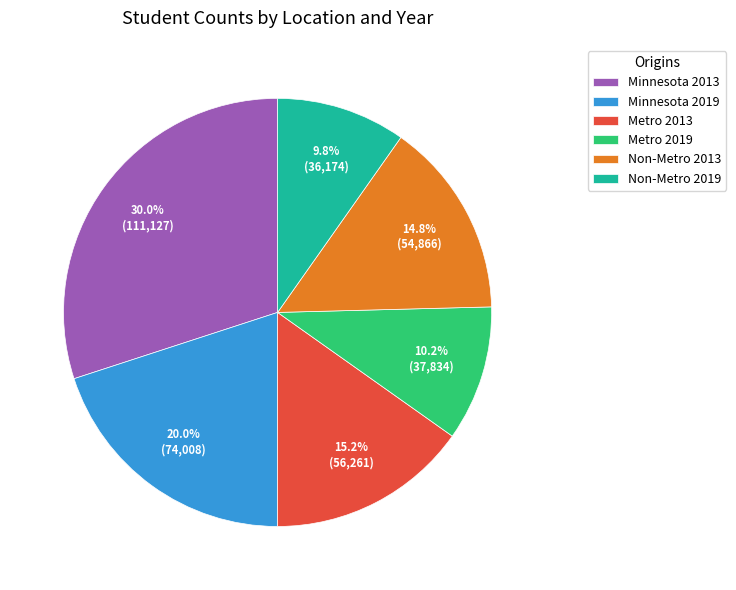

What portion of the pie excludes Non-Metro 2019?

90.2%